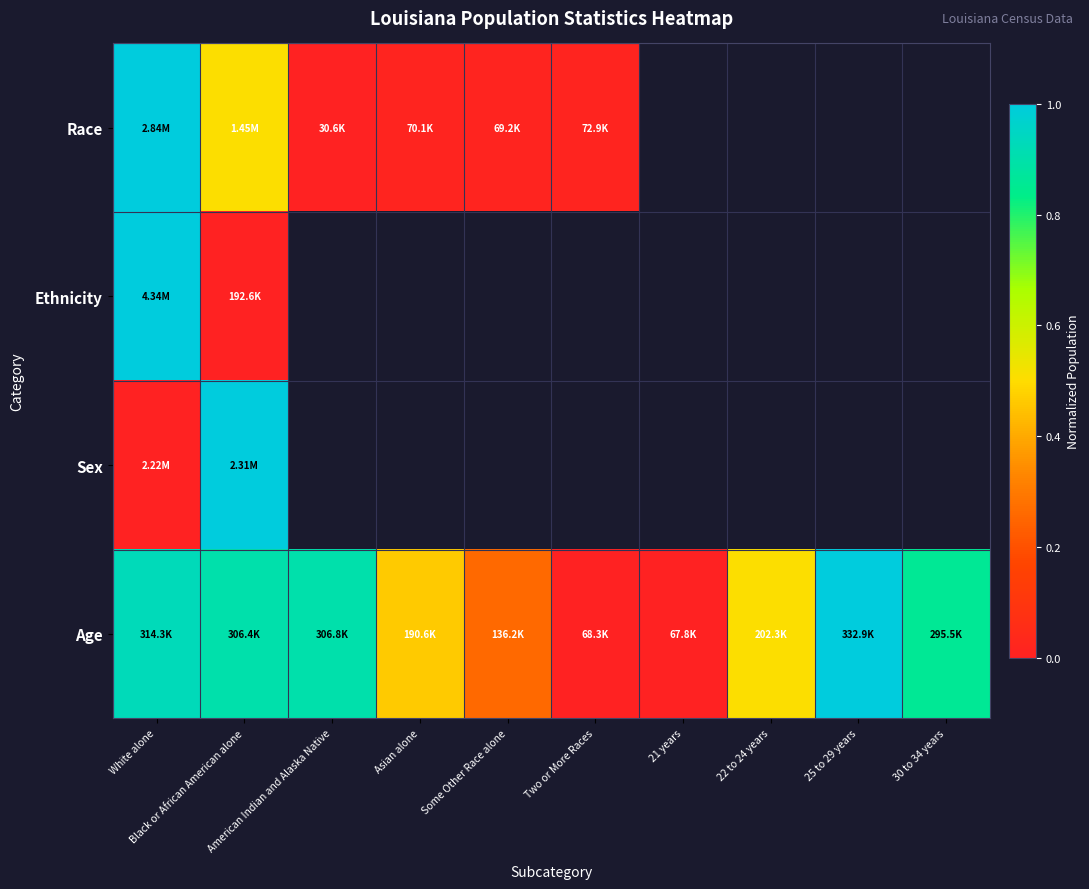

Which series changed the most between 21 years and 30 to 34 years?

Age